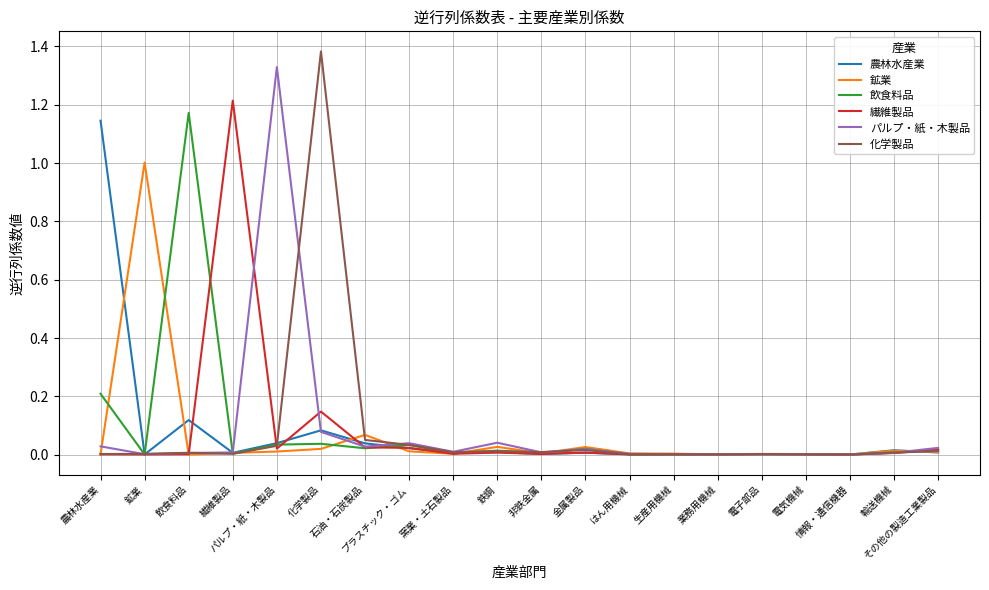

Is it true that パルプ・紙・木製品 equals 0.0 at 生産用機械?

False